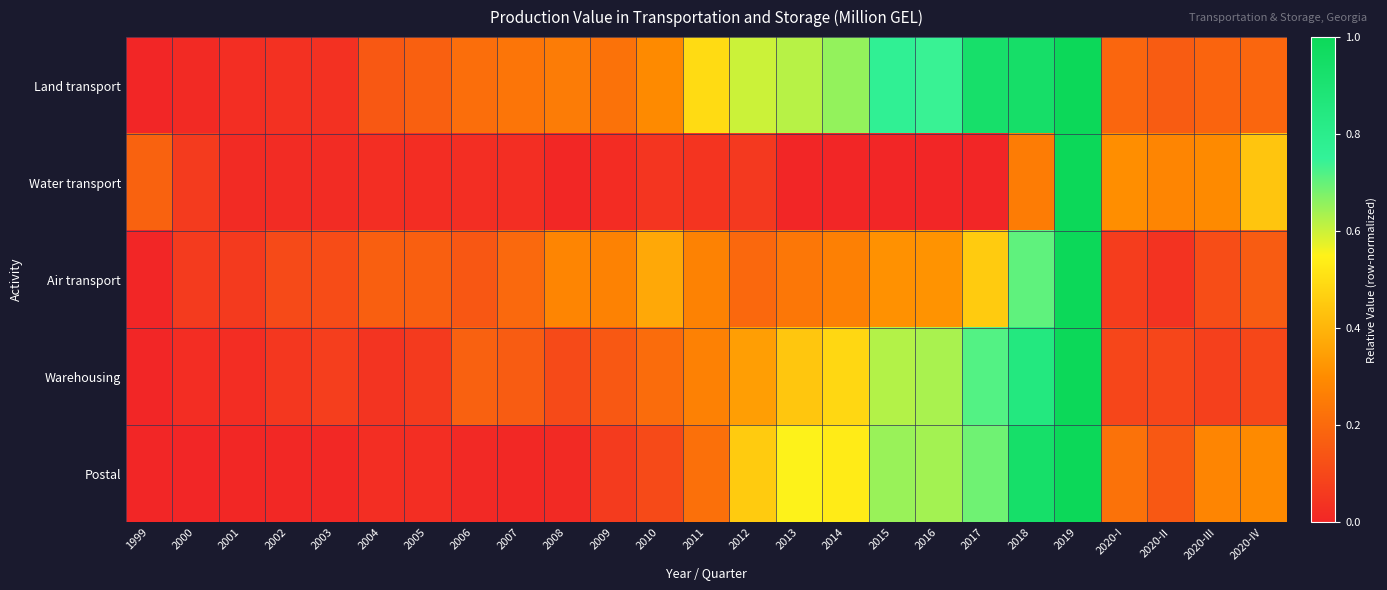

Which category has the lowest value across all series?

1999